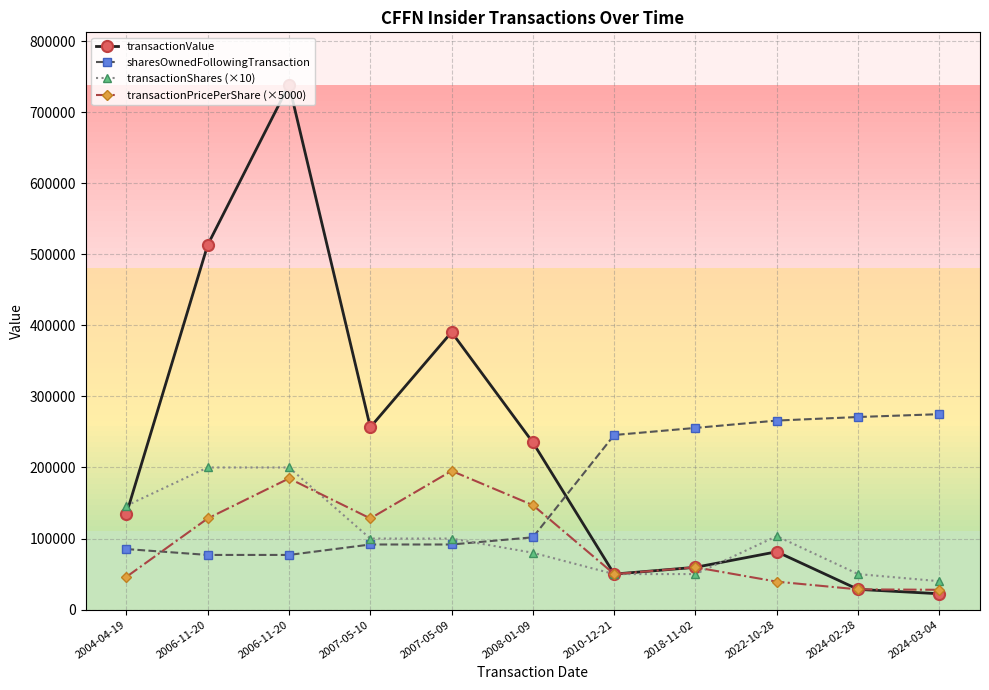

The transactionPricePerShare (×5000) series shows 50000.0 at 2010-12-21. True or false?

True